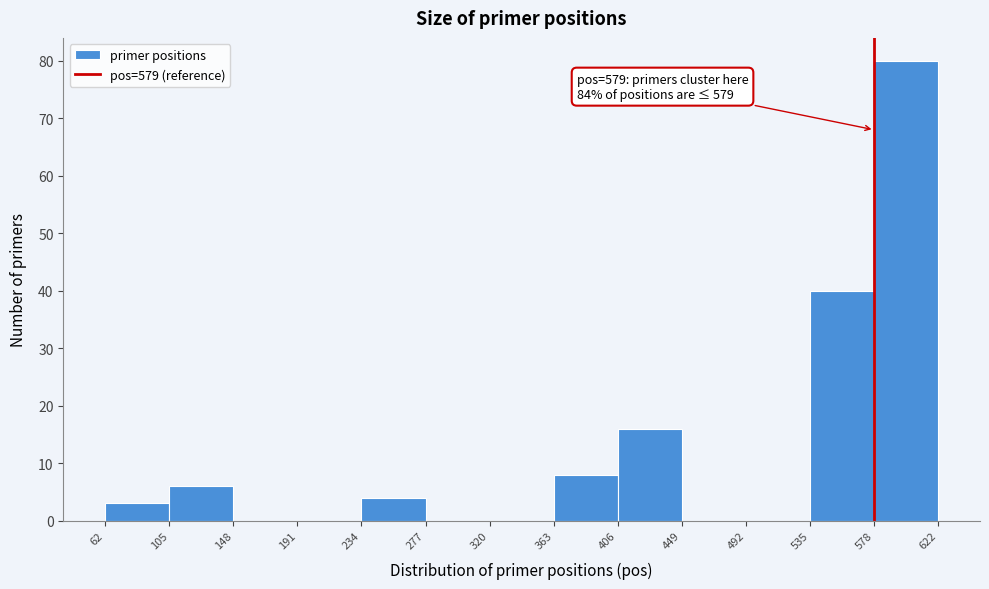

Which range on the x-axis has the tallest bar?

578 to 622